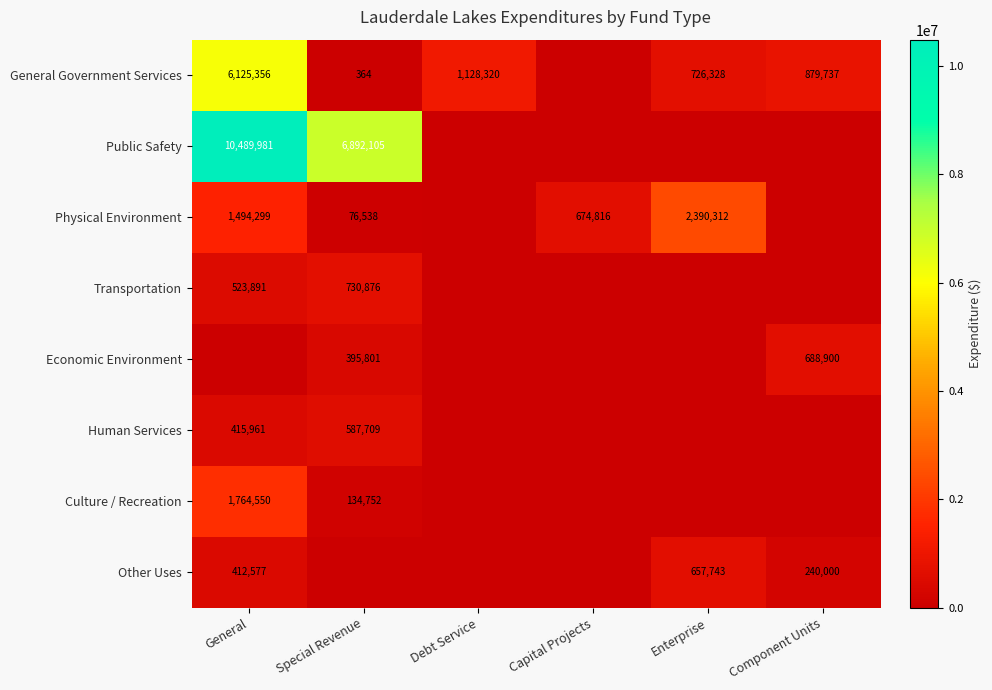

The value of Public Safety at Special Revenue is 11179446. True or false?

False